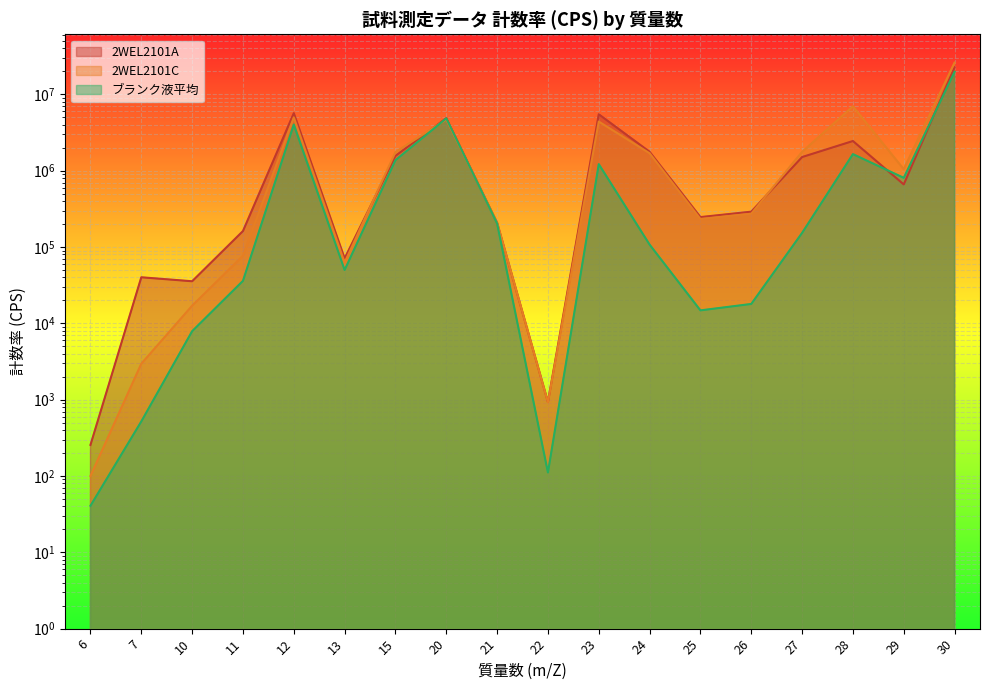

What is the highest value of the ブランク液平均 series?

19808301.0